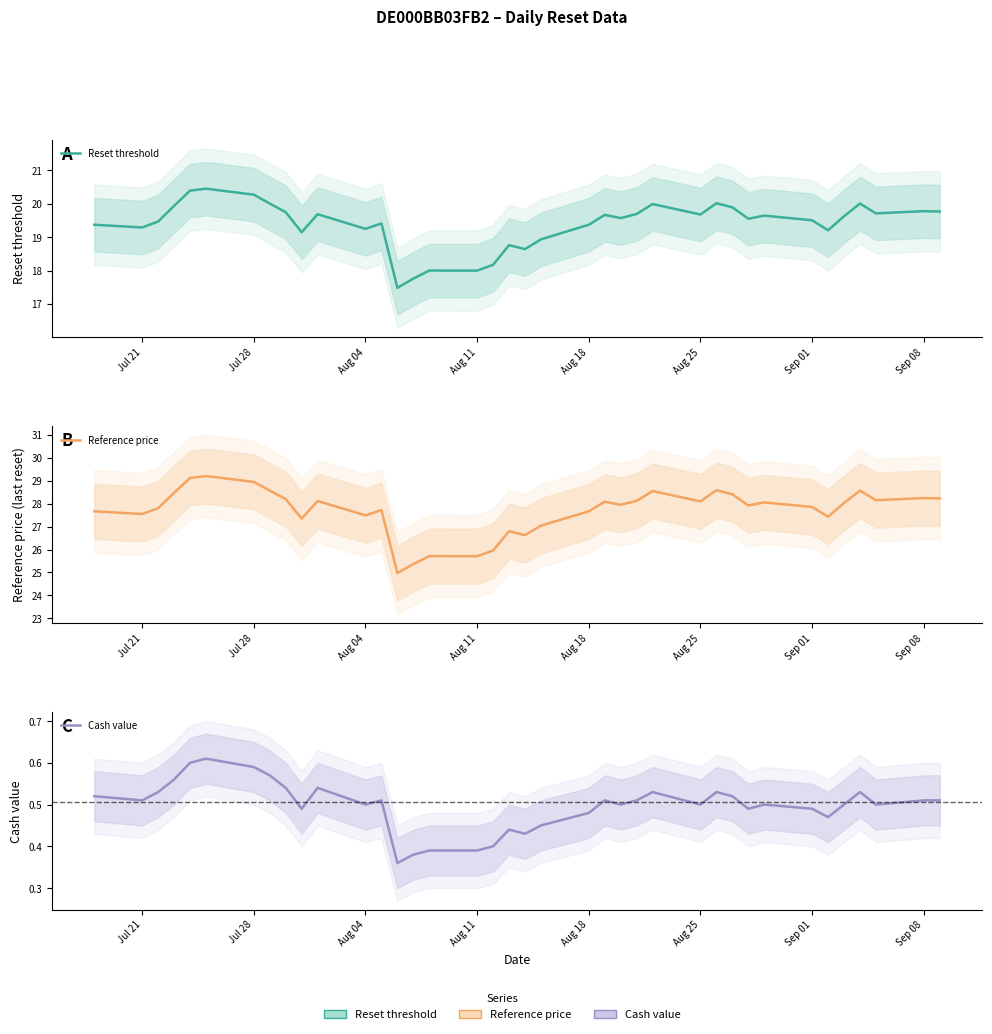

At Aug 25, list the series in order from largest to smallest.

Reference price, Reset threshold, Cash value